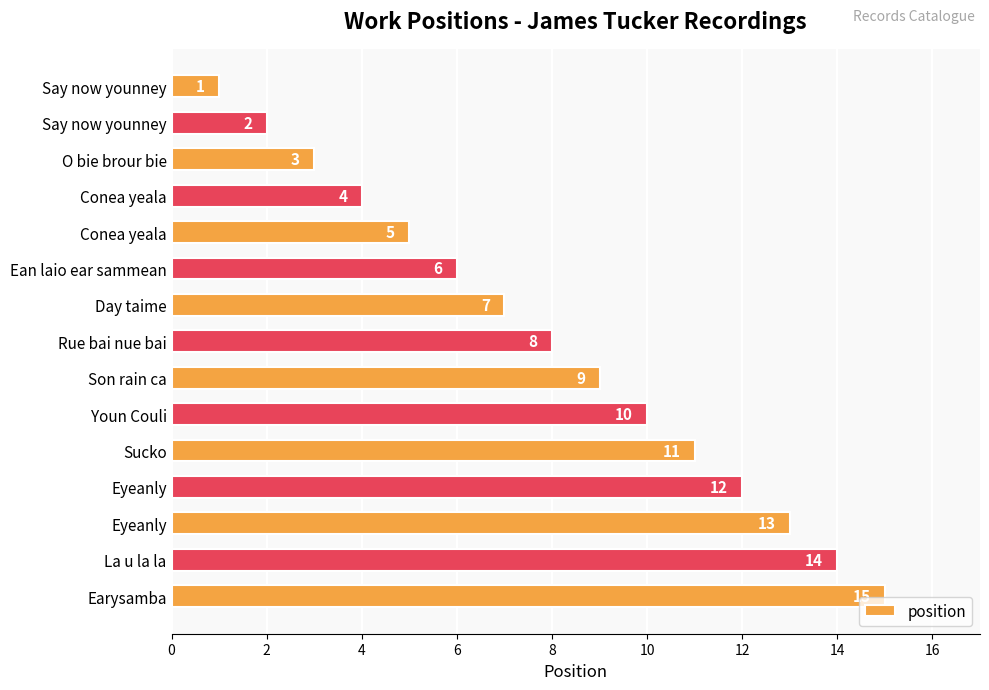

How many data points are less than 8?

7